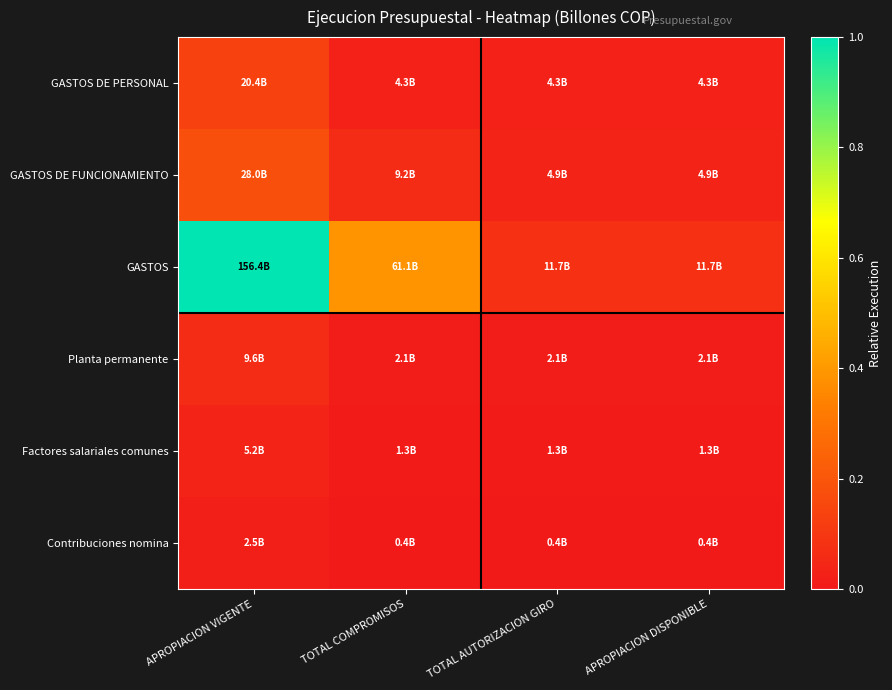

Reading right to left, list all the values displayed in this chart.

GASTOS DE PERSONAL: APROPIACION DISPONIBLE=0.0	TOTAL AUTORIZACION GIRO=0.0	TOTAL COMPROMISOS=0.0	APROPIACION VIGENTE=0.1
GASTOS DE FUNCIONAMIENTO: APROPIACION DISPONIBLE=0.0	TOTAL AUTORIZACION GIRO=0.0	TOTAL COMPROMISOS=0.1	APROPIACION VIGENTE=0.2
GASTOS: APROPIACION DISPONIBLE=0.1	TOTAL AUTORIZACION GIRO=0.1	TOTAL COMPROMISOS=0.4	APROPIACION VIGENTE=1.0
Planta permanente: APROPIACION DISPONIBLE=0.0	TOTAL AUTORIZACION GIRO=0.0	TOTAL COMPROMISOS=0.0	APROPIACION VIGENTE=0.1
Factores salariales comunes: APROPIACION DISPONIBLE=0.0	TOTAL AUTORIZACION GIRO=0.0	TOTAL COMPROMISOS=0.0	APROPIACION VIGENTE=0.0
Contribuciones nomina: APROPIACION DISPONIBLE=0.0	TOTAL AUTORIZACION GIRO=0.0	TOTAL COMPROMISOS=0.0	APROPIACION VIGENTE=0.0